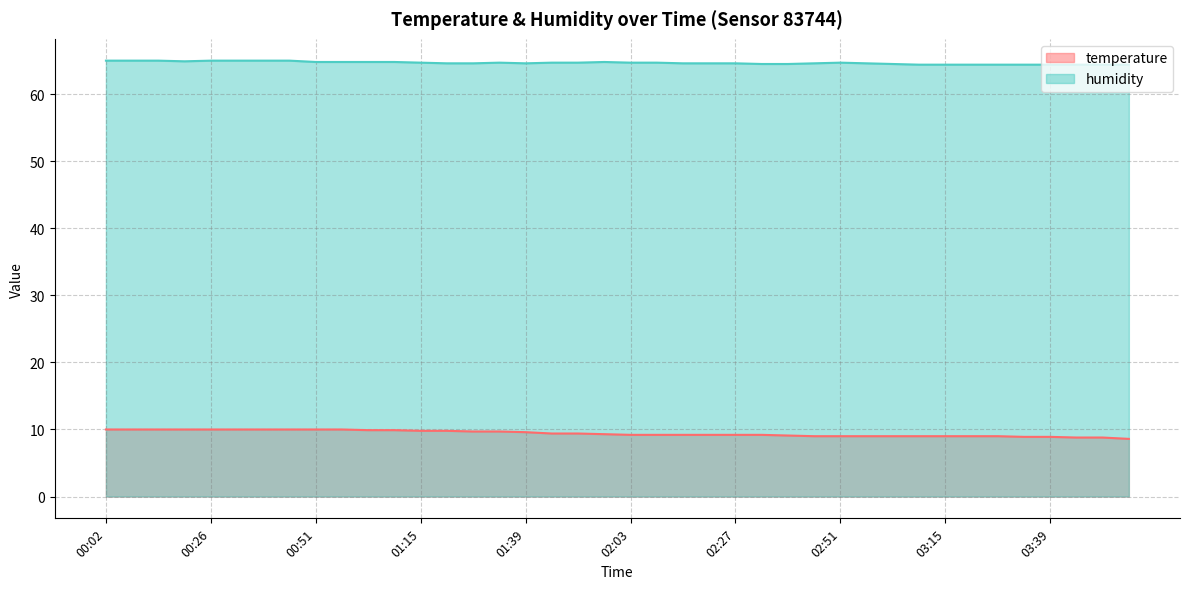

Is it true that humidity equals 64.8 at 01:09?

True